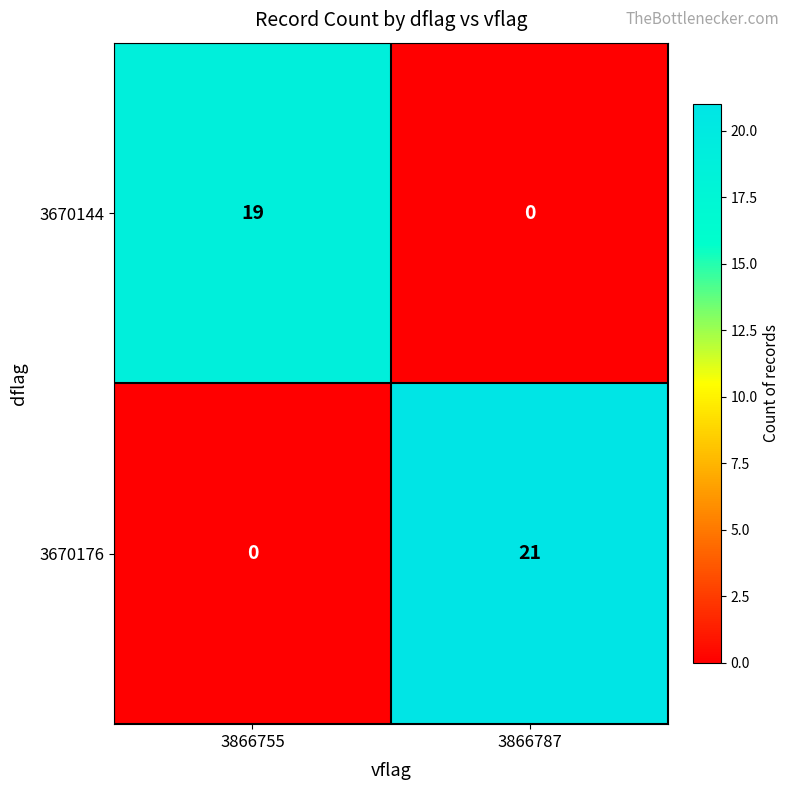

What is the sum of all 3670144 values?

19